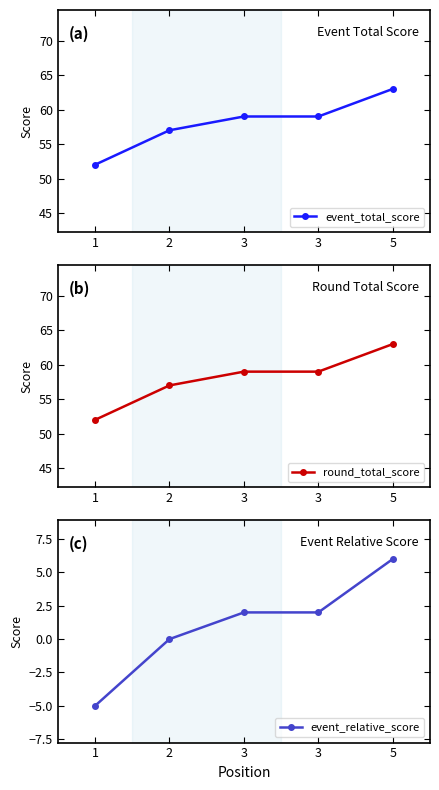

Reading right to left, what are all the values shown in this chart?

event_total_score: 63	59	59	57	52
round_total_score: 63	59	59	57	52
event_relative_score: 6	2	2	0	-5